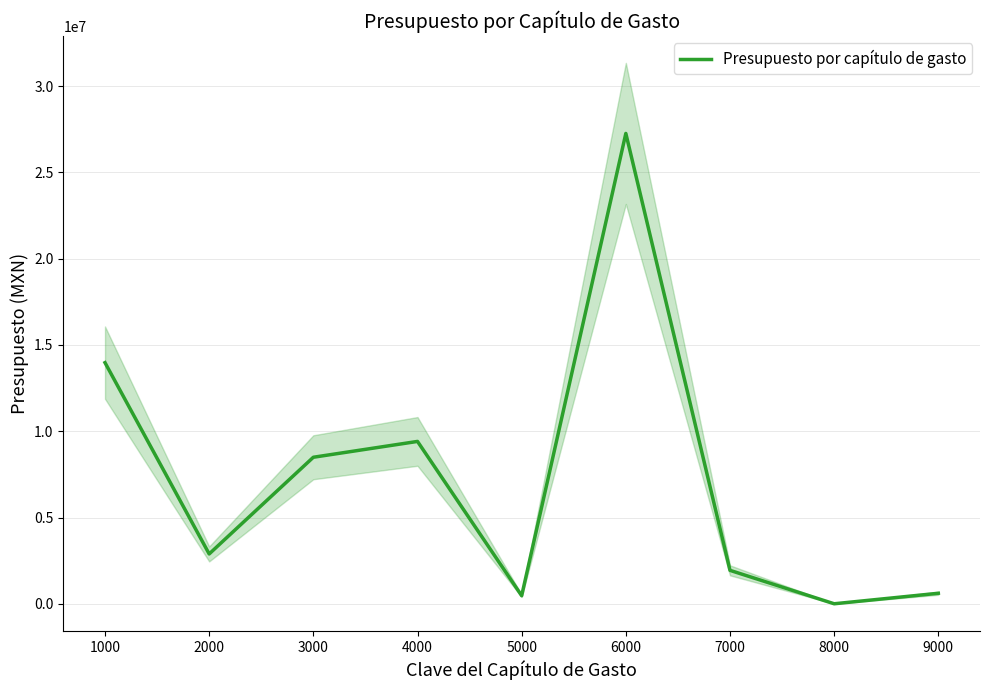

What is the change in value from 8000 to 9000?

+608866.4